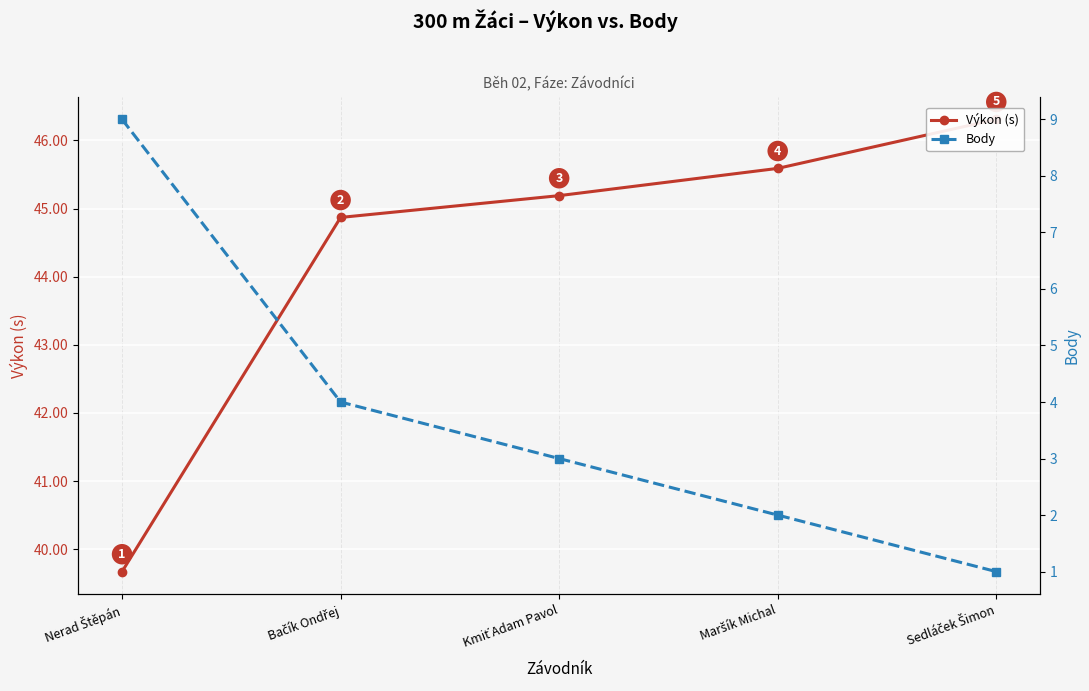

Where does the Výkon (s) series first go above 45?

Kmiť Adam Pavol